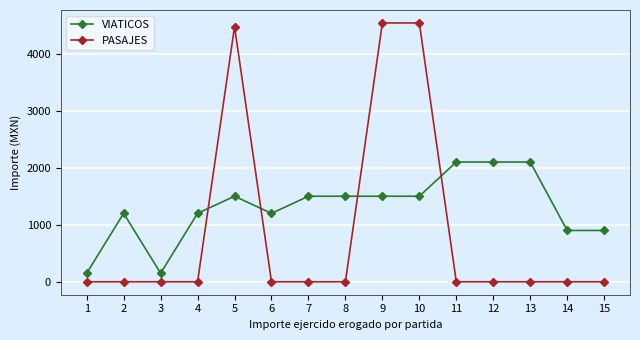

Reading left to right, list all the values displayed in this chart.

VIATICOS: 150.0	1200.0	150.0	1200.0	1500.0	1200.0	1500.0	1500.0	1500.0	1500.0	2100.0	2100.0	2100.0	900.0	900.0
PASAJES: 0.0	0.0	0.0	0.0	4473.5	0.0	0.0	0.0	4538.3	4538.3	0.0	0.0	0.0	0.0	0.0